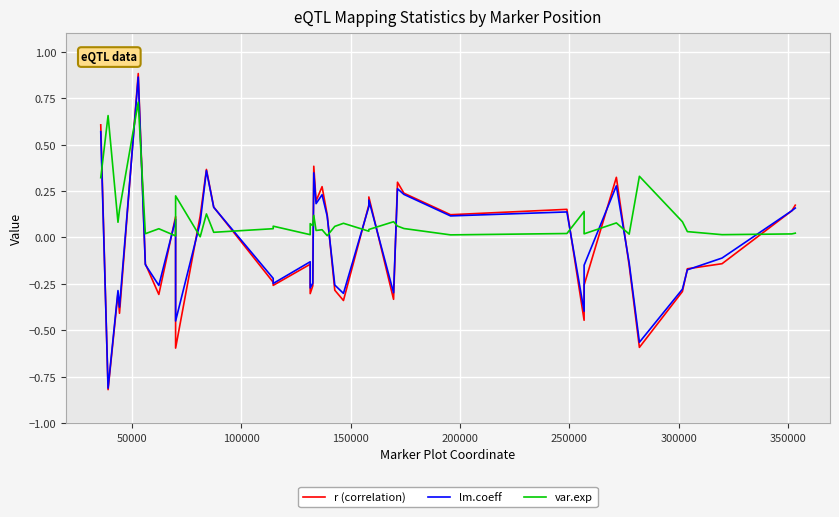

Which series has the largest range (max minus min)?

r (correlation)